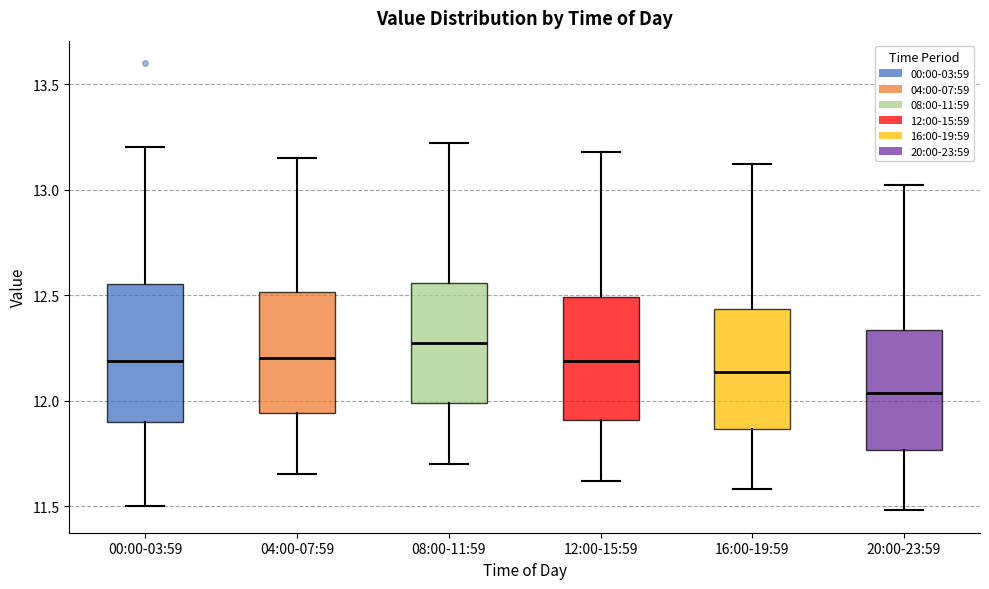

Which box has the highest median line?

08:00-11:59